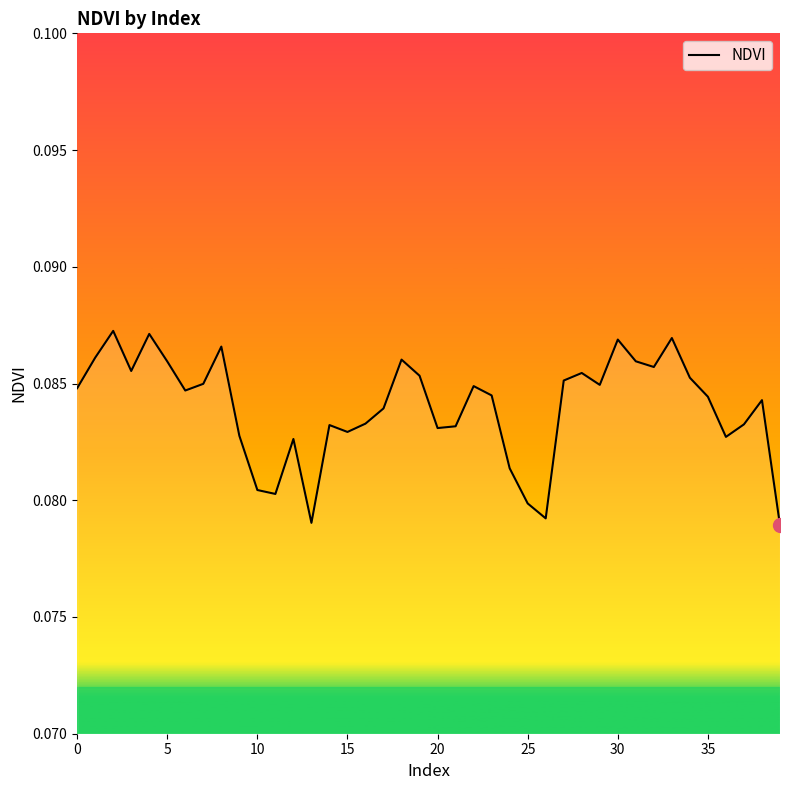

Reading right to left, transcribe all the data shown in this chart.

0.1	0.1	0.1	0.1	0.1	0.1	0.1	0.1	0.1	0.1	0.1	0.1	0.1	0.1	0.1	0.1	0.1	0.1	0.1	0.1	0.1	0.1	0.1	0.1	0.1	0.1	0.1	0.1	0.1	0.1	0.1	0.1	0.1	0.1	0.1	0.1	0.1	0.1	0.1	0.1